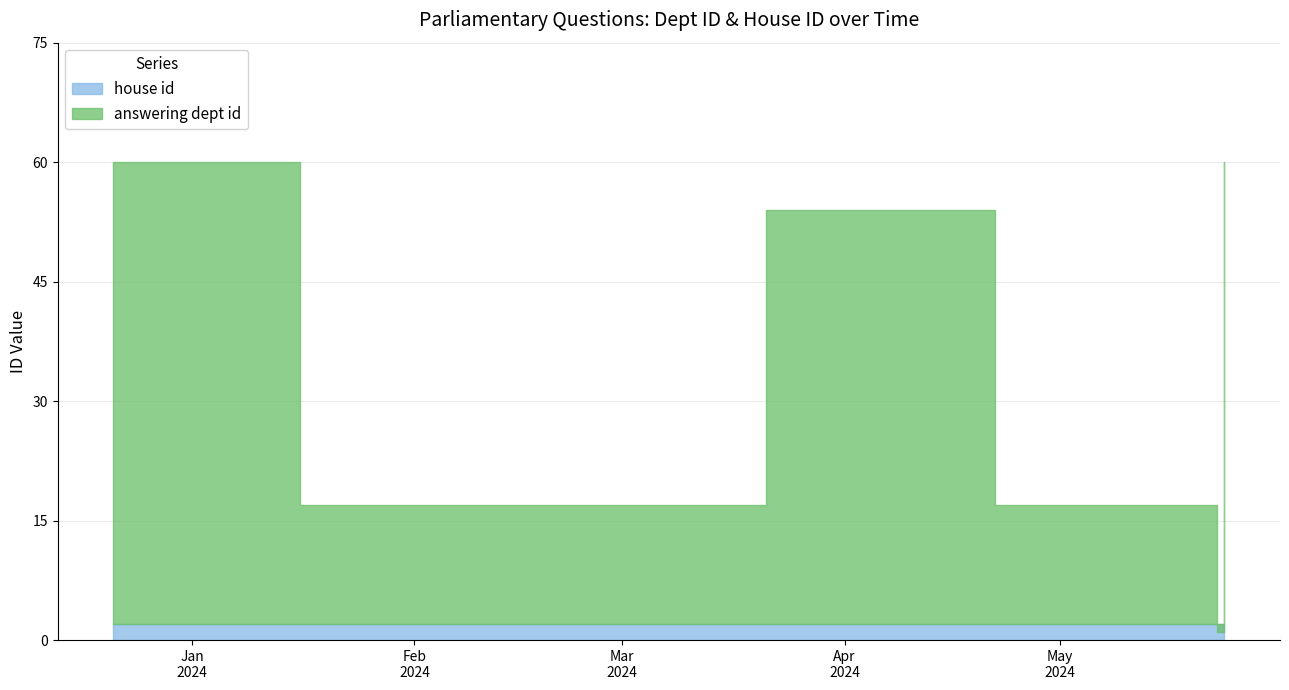

At 2024-04-22, list the series in order from smallest to largest.

house id, answering dept id